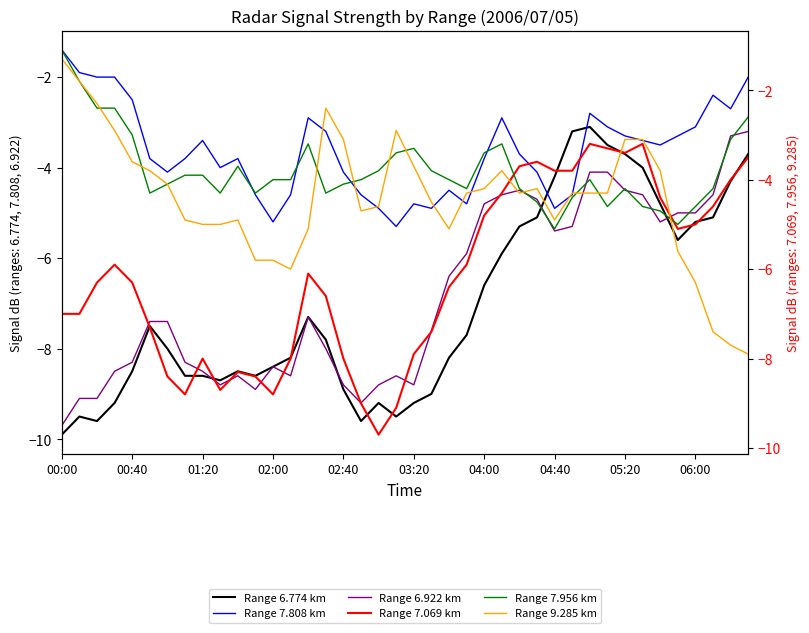

Rank the series by their maximum value, from highest to lowest.

Range 7.956 km, Range 9.285 km, Range 7.808 km, Range 6.774 km, Range 6.922 km, Range 7.069 km